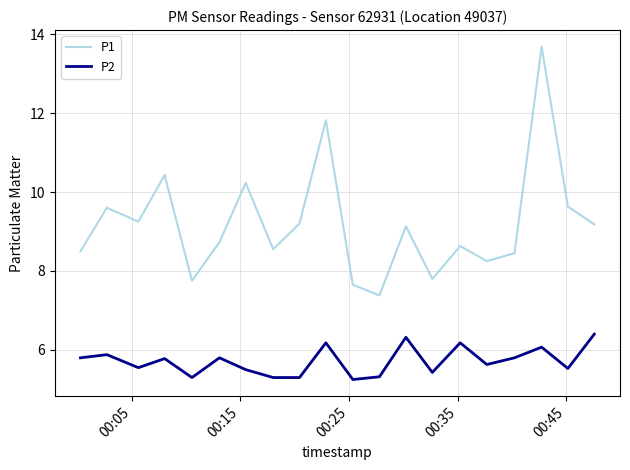

What is the average value of the P2 series?

5.7